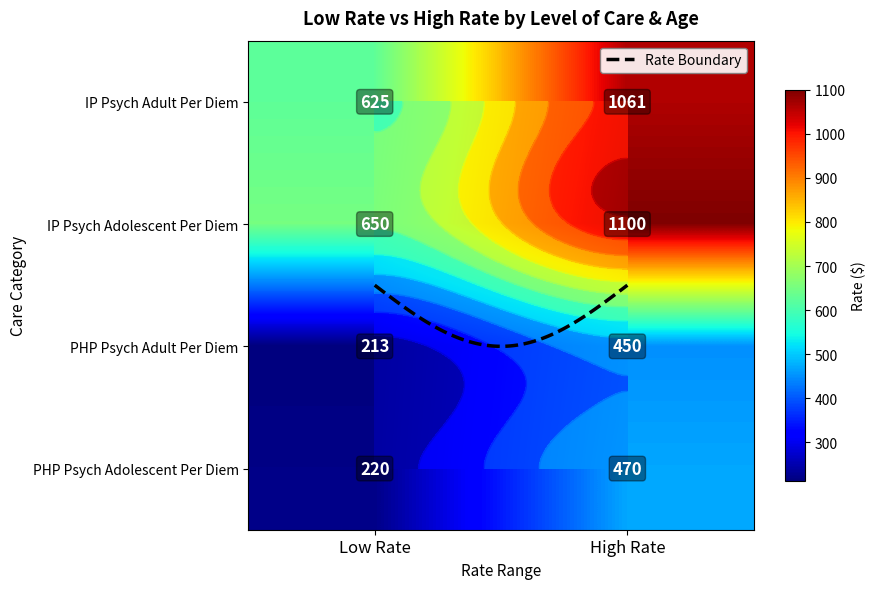

How many distinct data groups are displayed?

4